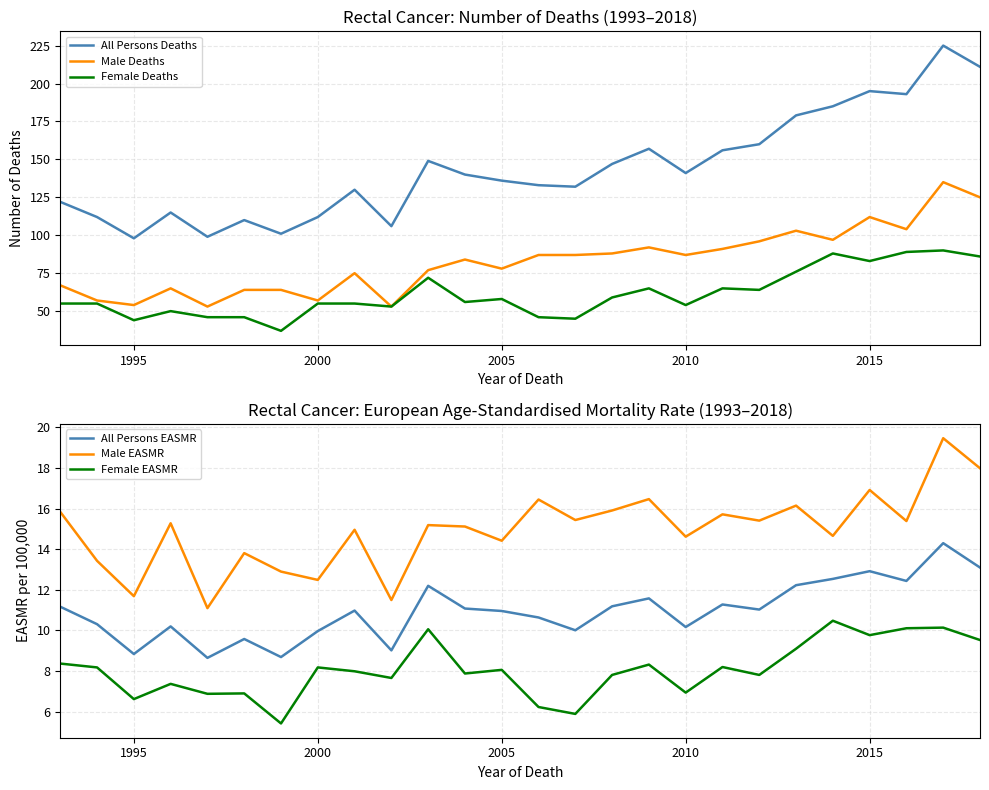

Which series has the largest range (max minus min)?

All Persons Deaths